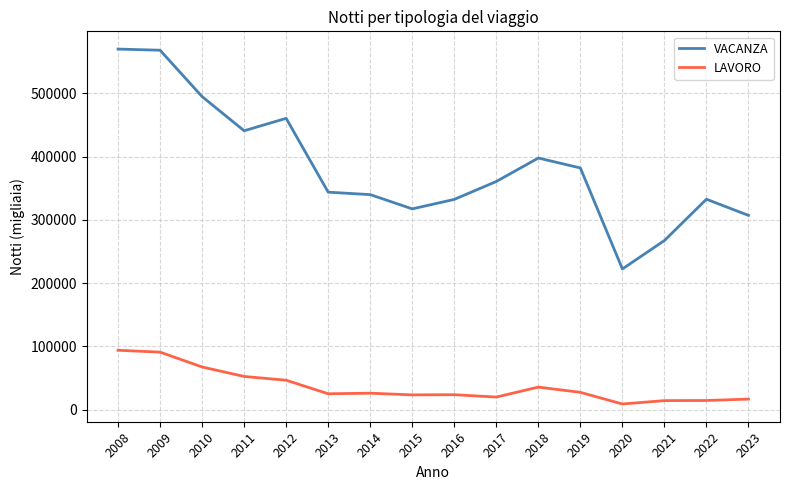

Read the LAVORO value at 2009, to the nearest 10.

90860